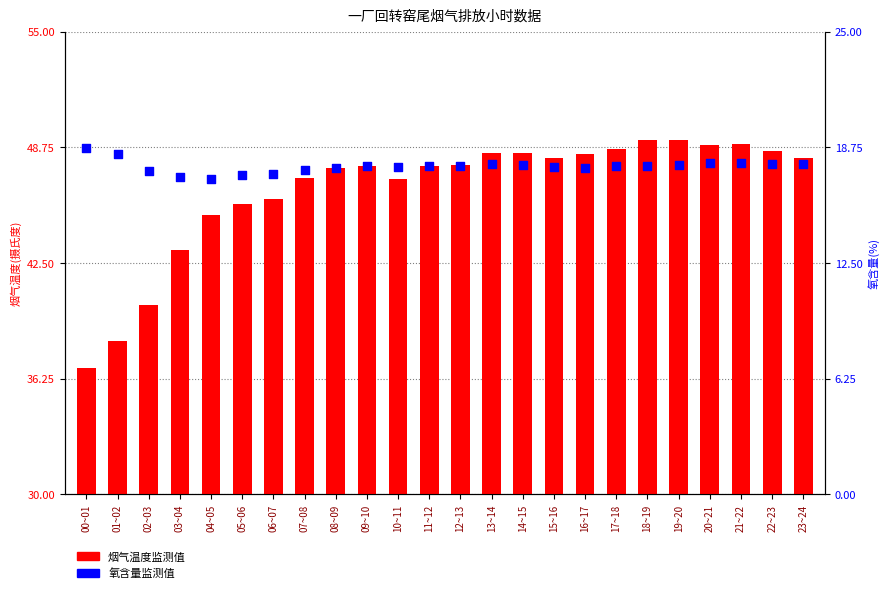

At which category is the sum across all series the highest?

19~20